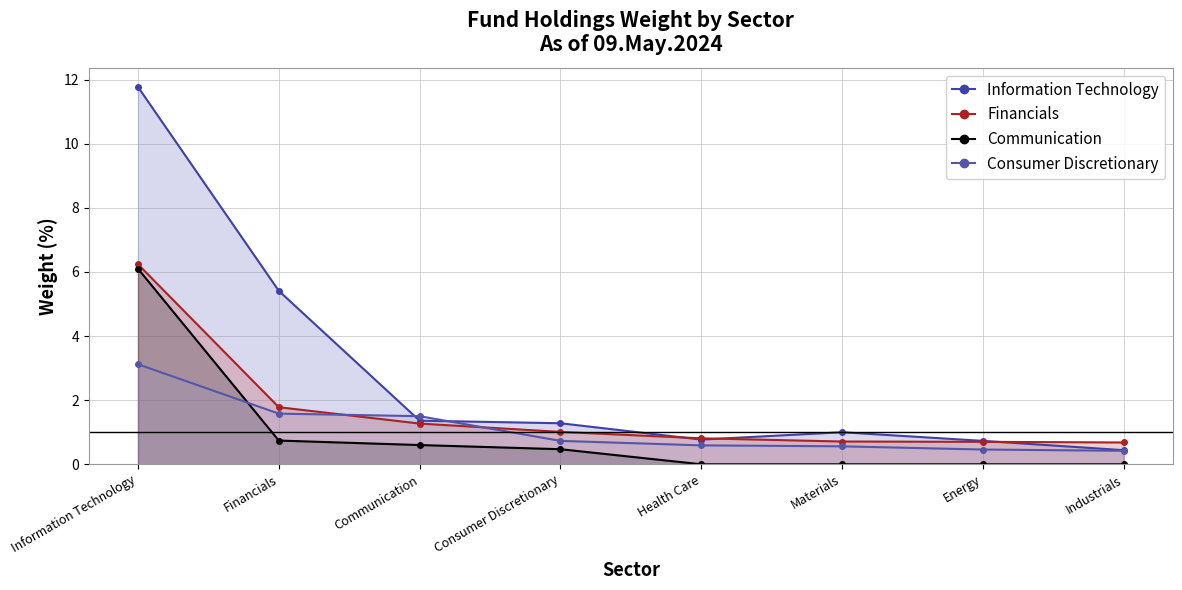

Which label corresponds to the smallest value in the chart?

Health Care